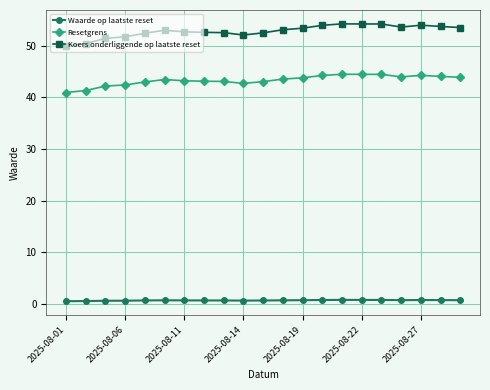

What is the greatest value displayed?

54.3